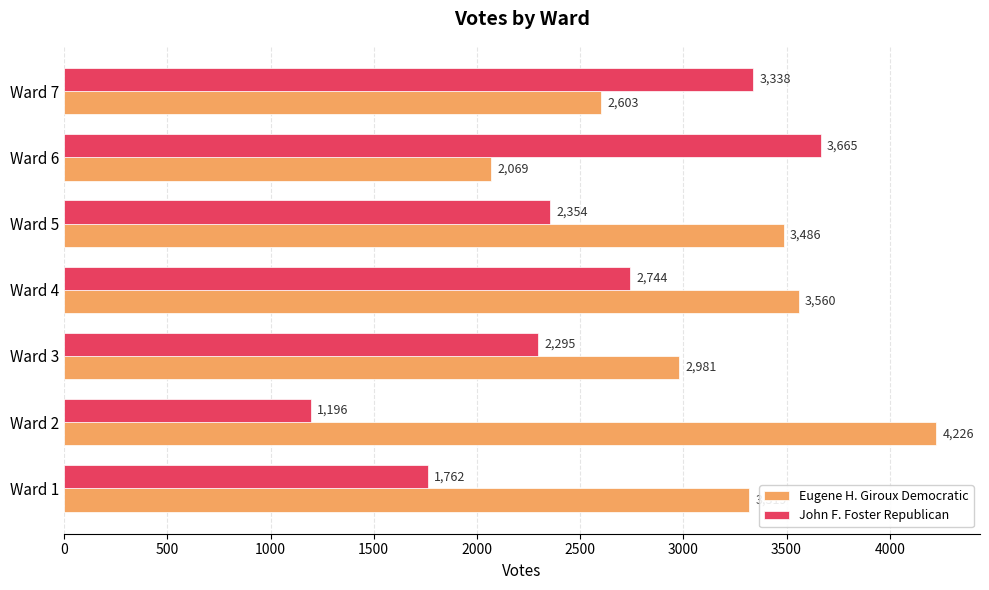

What is the maximum value shown in the chart?

4226